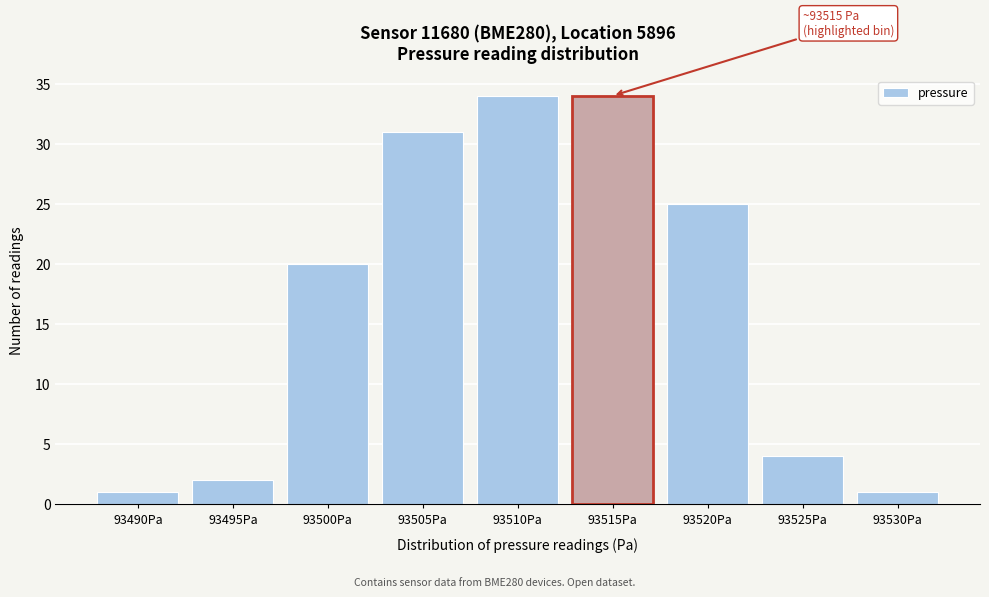

Reading left to right, extract all data points from this chart.

1	2	20	31	34	34	25	4	1